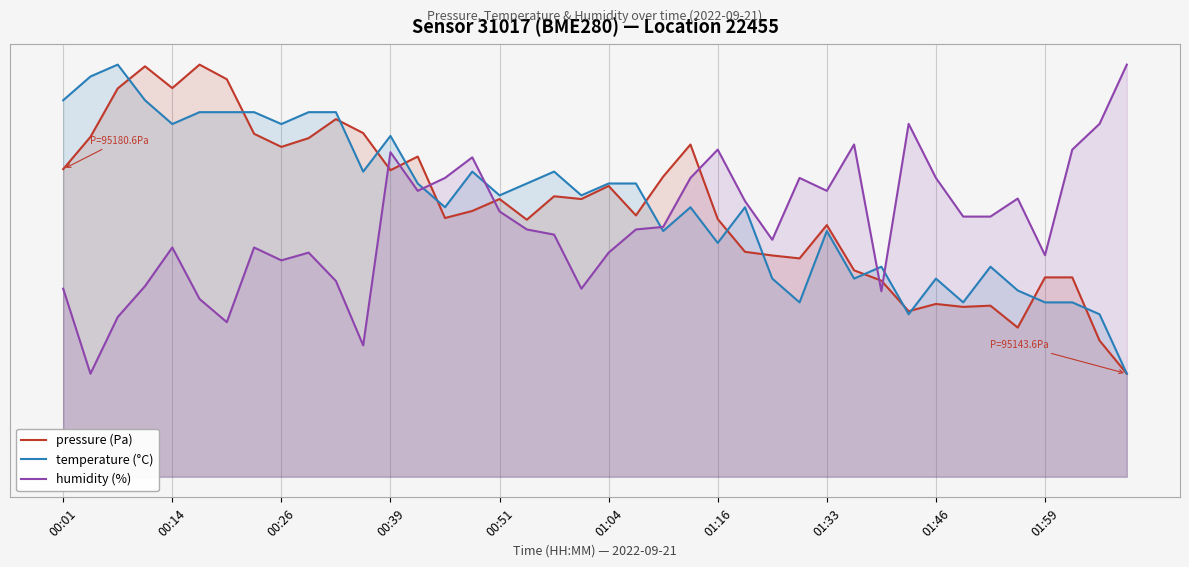

What is the total value across all series at 01:16?

177.9